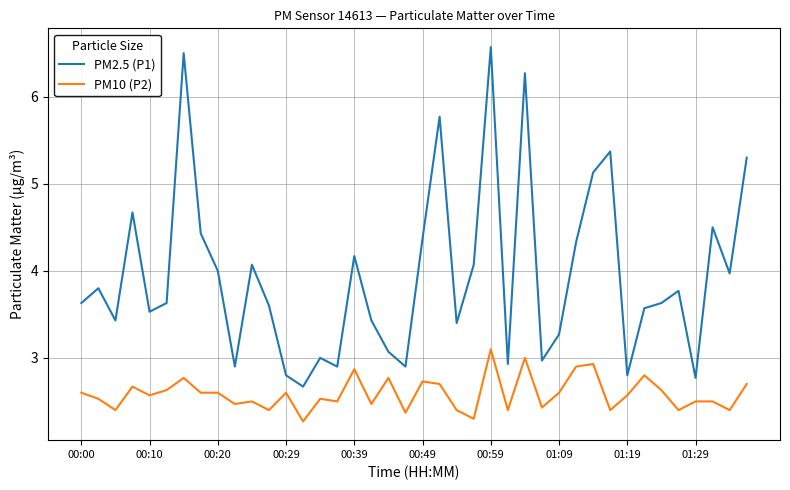

Which series has the largest total across all categories?

PM2.5 (P1)